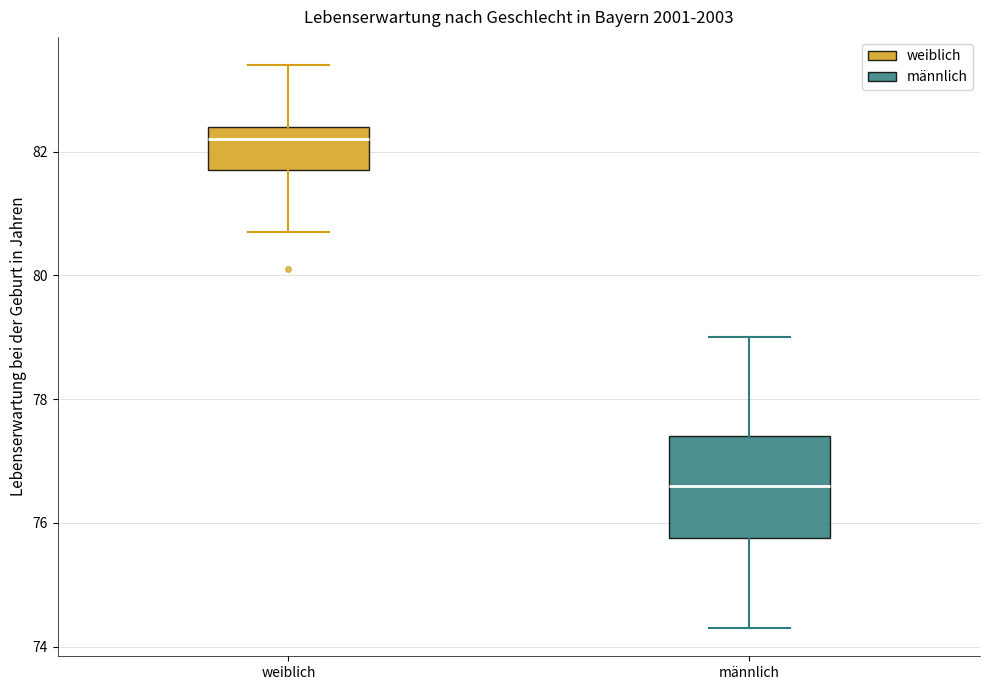

Reading left to right, read every box against the y-axis: the position of its median line, the range the box covers, and the ends of its whiskers. The values are not printed on the chart, so give them approximately, as read against the axis.

weiblich: median 82.2, box 81.8 to 82.4, whiskers 80.8 to 83.4
männlich: median 76.6, box 75.8 to 77.4, whiskers 74.4 to 79.0